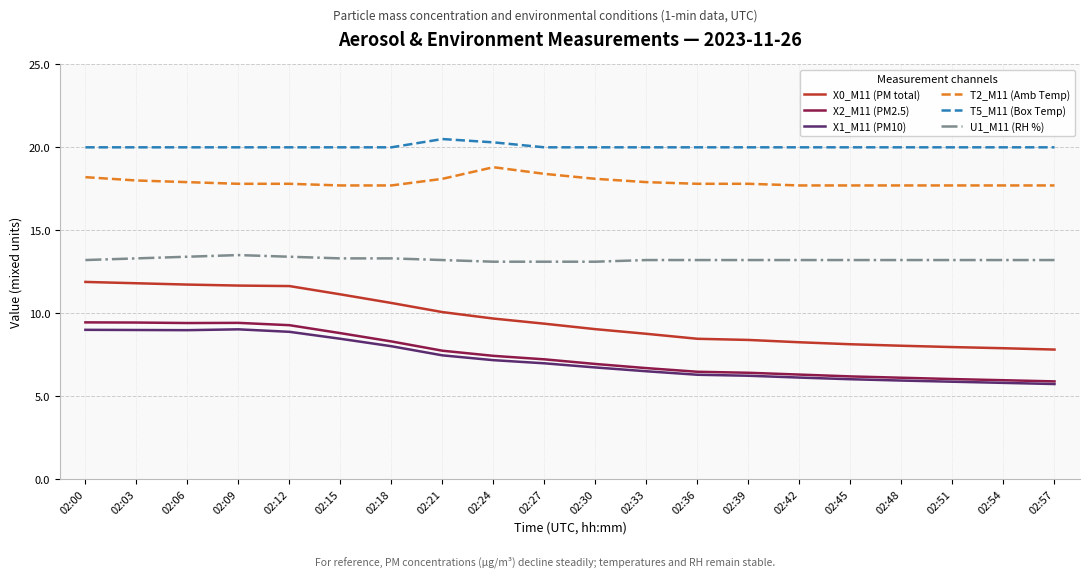

What is the maximum value shown in the chart?

20.5